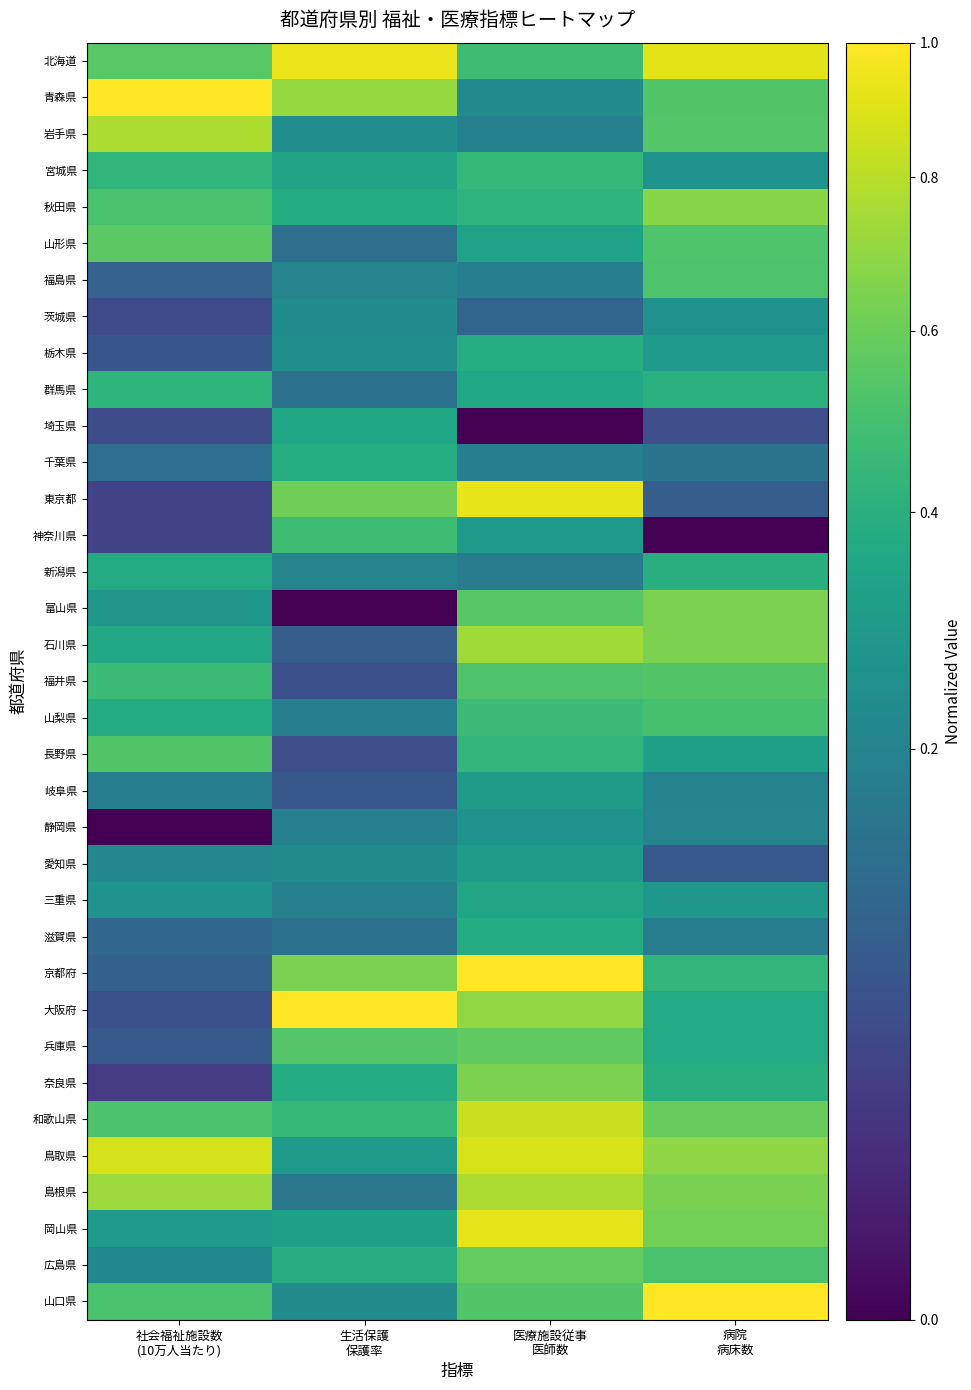

At which category is the sum across all series the highest?

医療施設従事
医師数